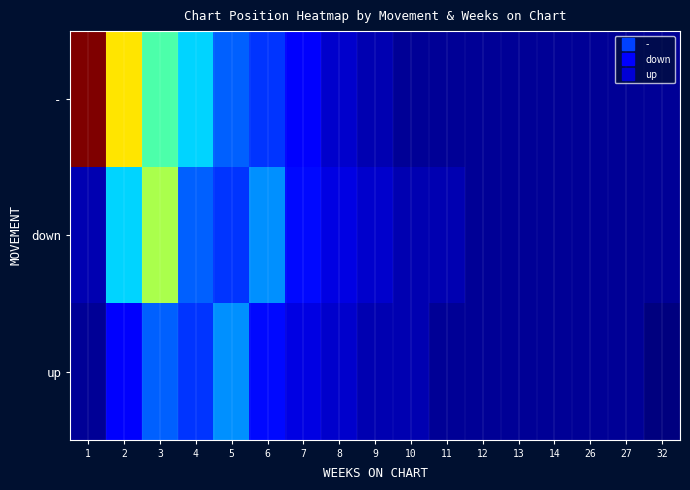

Between 13 and 4, which is larger?

4